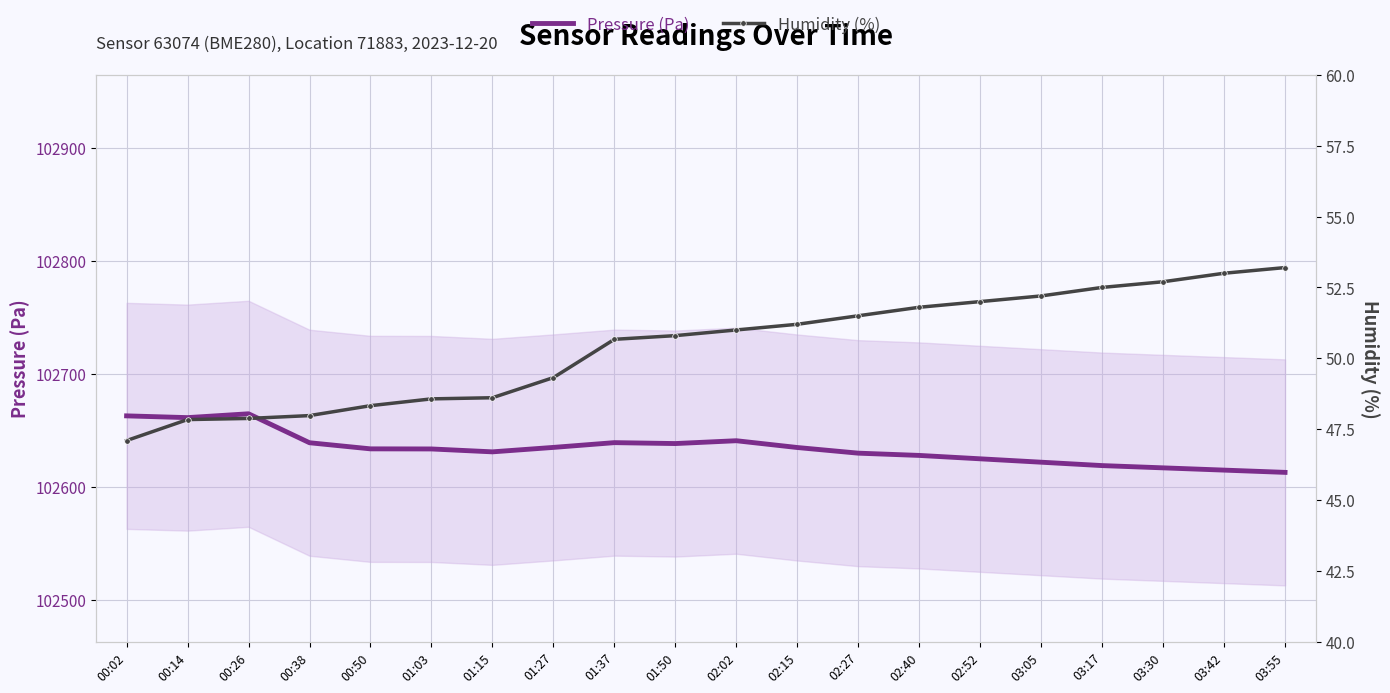

List the labels in order of Pressure (Pa) value, smallest first.

03:55, 03:42, 03:30, 03:17, 03:05, 02:52, 02:40, 02:27, 01:15, 01:03, 00:50, 02:15, 01:27, 01:50, 00:38, 01:37, 02:02, 00:14, 00:02, 00:26